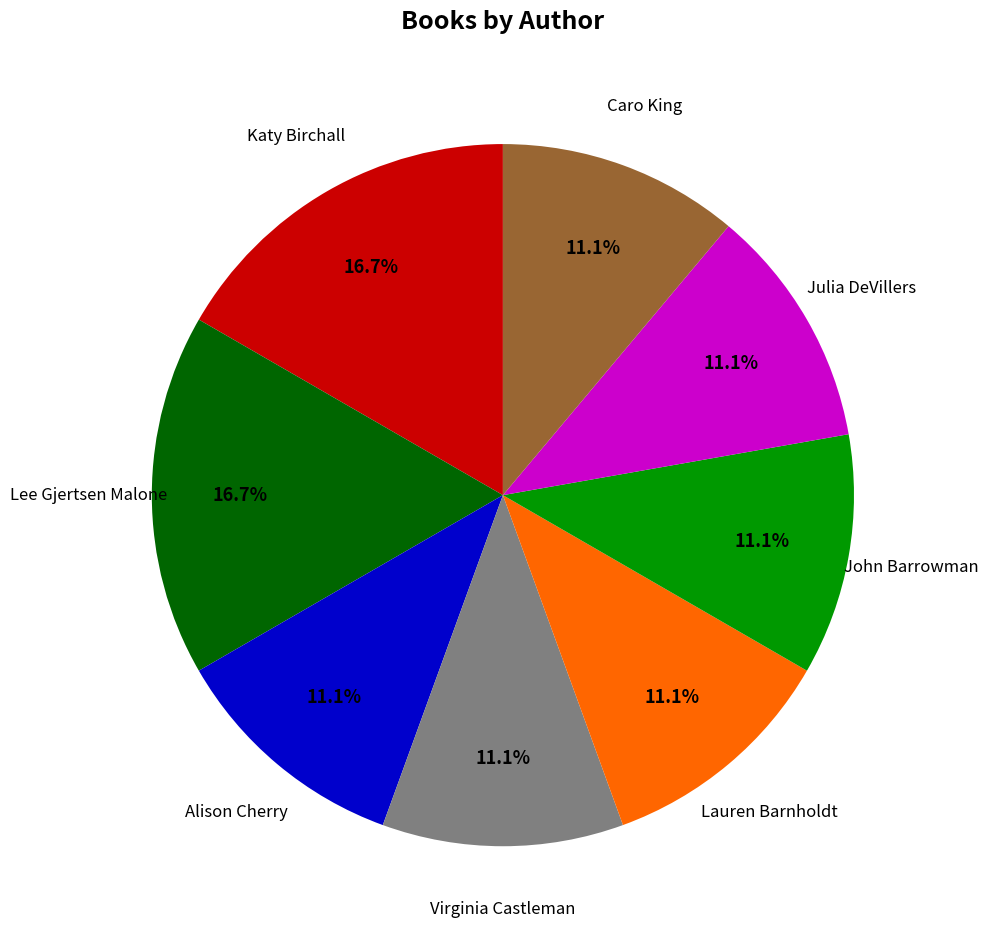

Does any single category account for the majority?

No